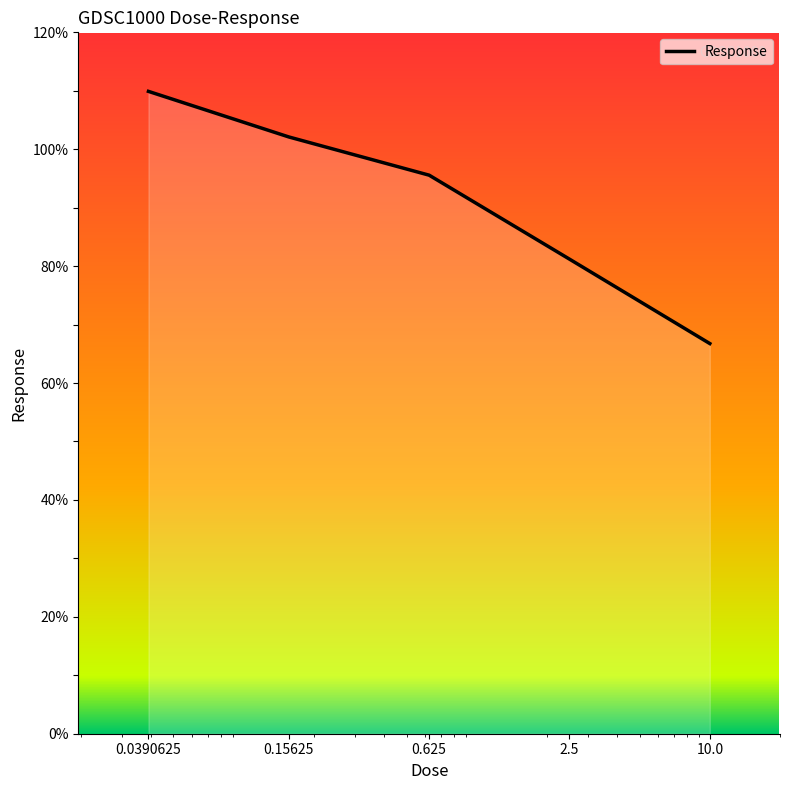

How many lines are shown in the chart?

1